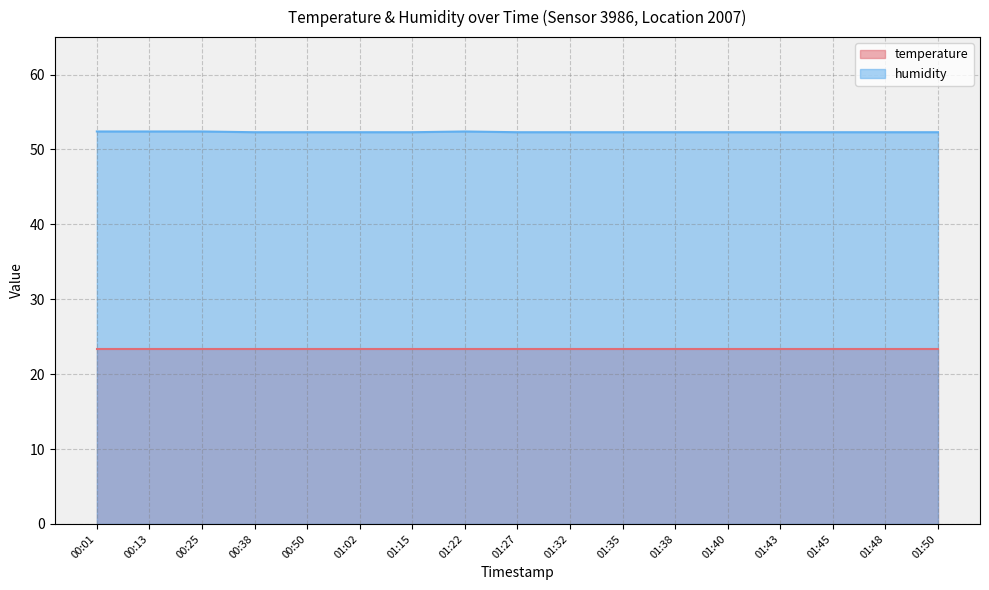

What is the greatest value displayed?

52.4